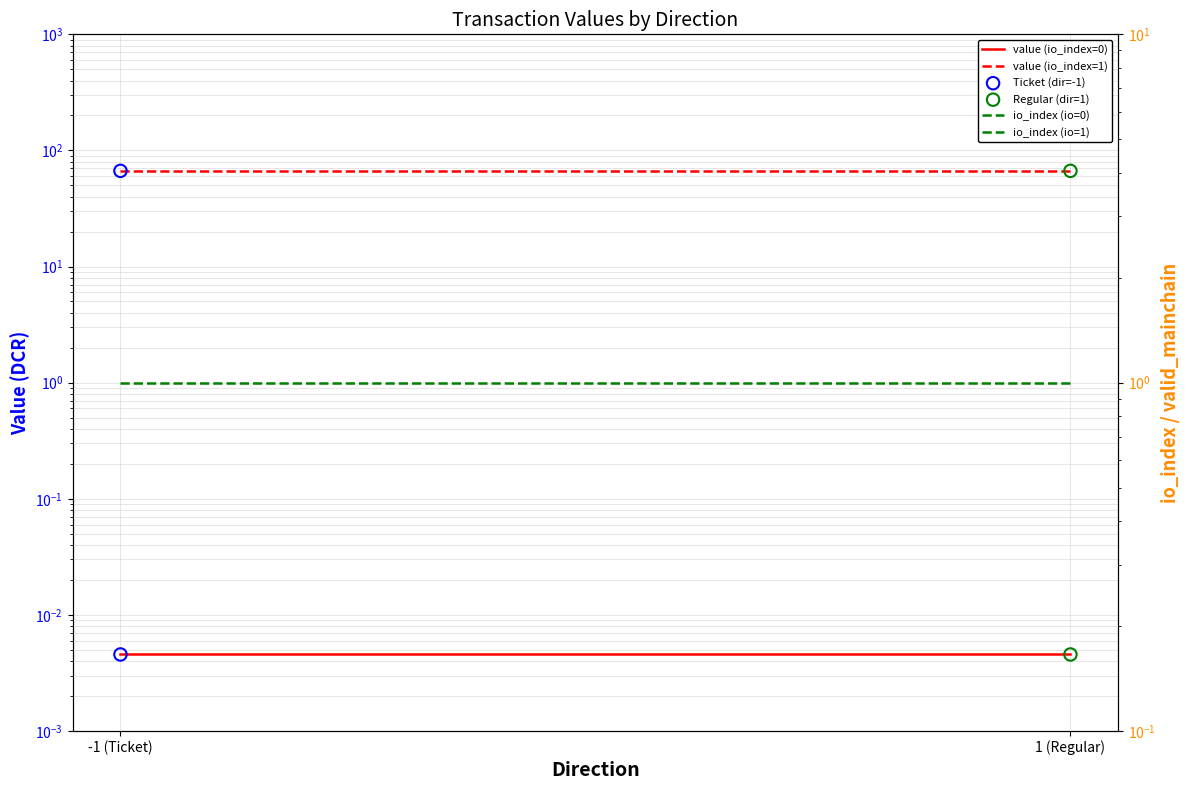

Which series has the largest total across all categories?

value (io_index=1)